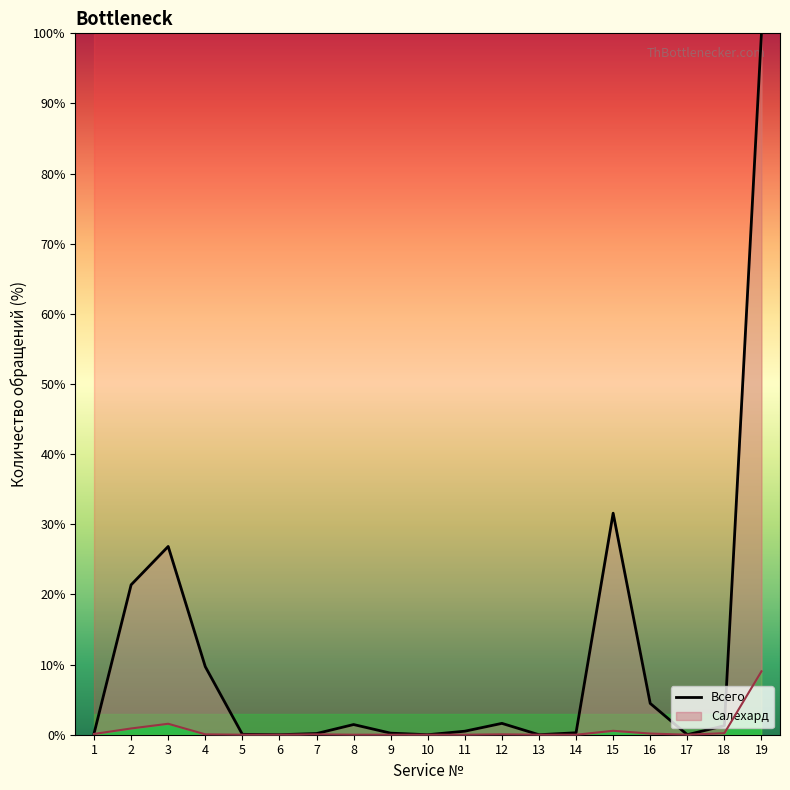

Reading left to right, what are all the values shown in this chart?

0.2	21.4	26.8	9.7	0.1	0.0	0.2	1.5	0.2	0.0	0.5	1.6	0.0	0.3	31.6	4.5	0.0	1.3	100.0